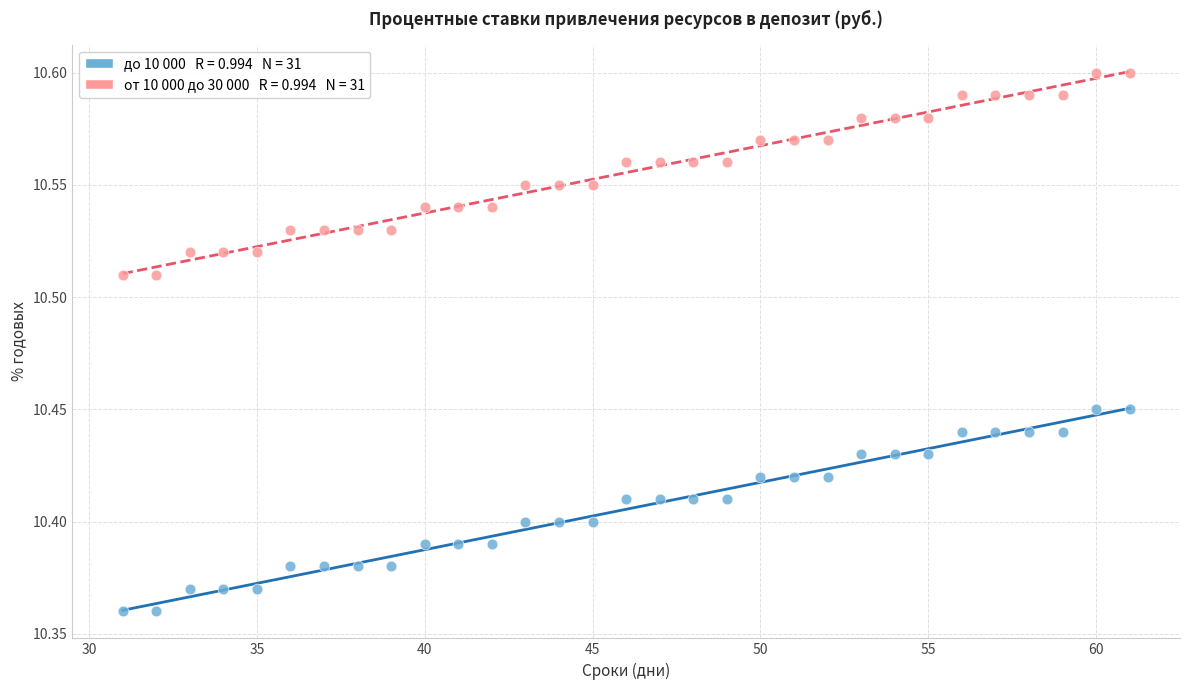

Across all data points, what is the range of X values (max minus min)?

30.0